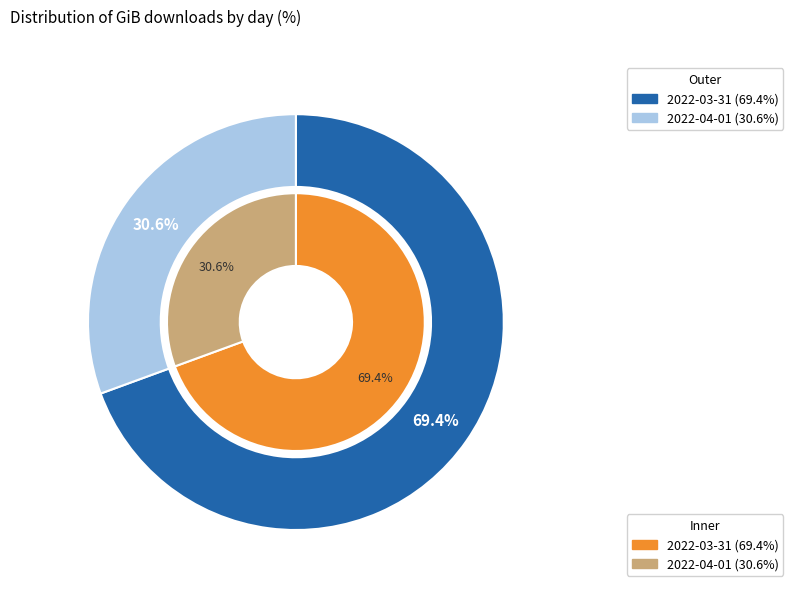

True or false: 2022-03-31 accounts for 59% of the total.

False